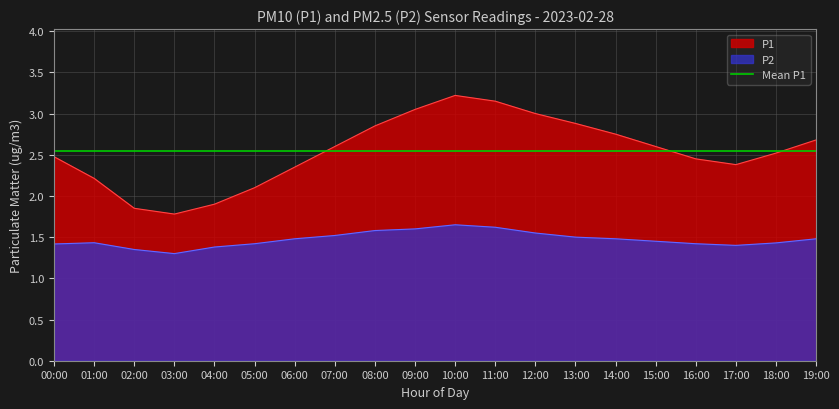

Reading left to right, what are all the values shown in this chart?

P1: 00:00=2.5	01:00=2.2	02:00=1.9	03:00=1.8	04:00=1.9	05:00=2.1	06:00=2.4	07:00=2.6	08:00=2.9	09:00=3.0	10:00=3.2	11:00=3.1	12:00=3.0	13:00=2.9	14:00=2.8	15:00=2.6	16:00=2.5	17:00=2.4	18:00=2.5	19:00=2.7
P2: 00:00=1.4	01:00=1.4	02:00=1.4	03:00=1.3	04:00=1.4	05:00=1.4	06:00=1.5	07:00=1.5	08:00=1.6	09:00=1.6	10:00=1.6	11:00=1.6	12:00=1.6	13:00=1.5	14:00=1.5	15:00=1.4	16:00=1.4	17:00=1.4	18:00=1.4	19:00=1.5